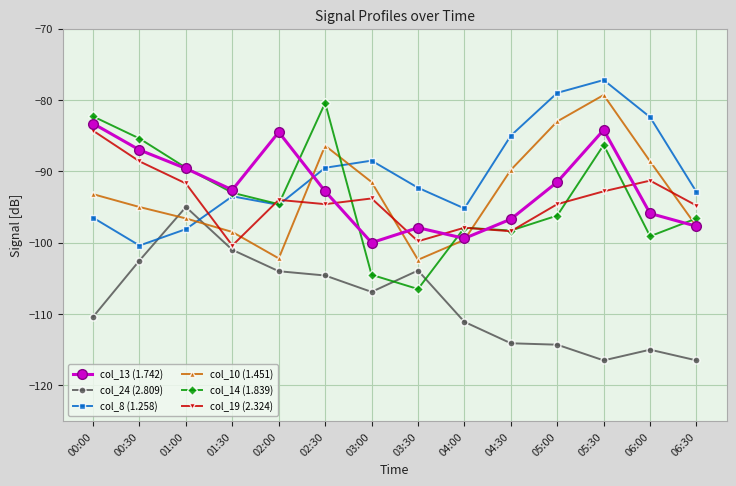

What is the approximate value of col_14 (1.839) at 02:00?

-94.6